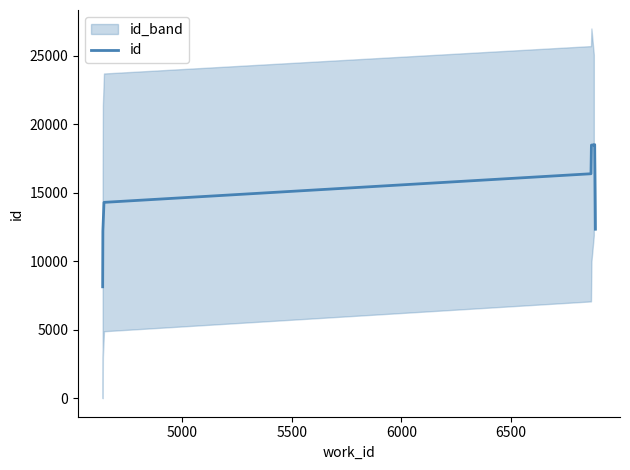

What is the difference between the maximum and minimum values?

10374.0